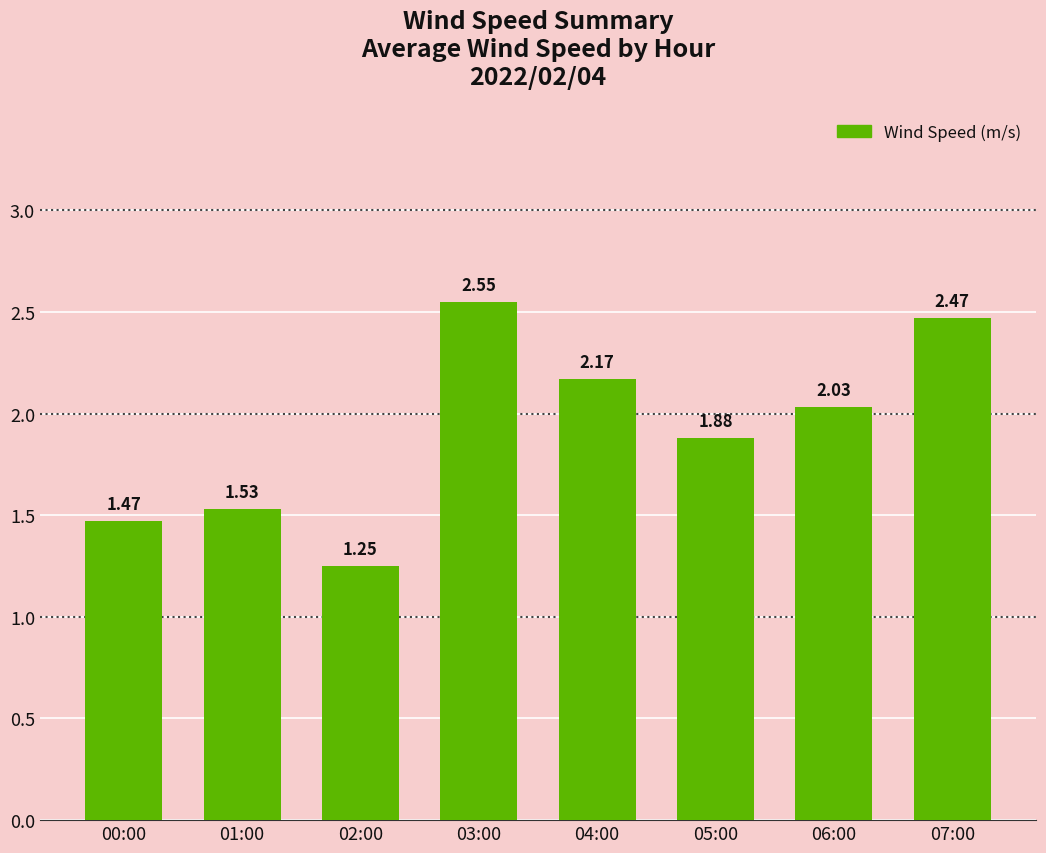

What is the sum of the values at 01:00 and 00:00?

3.0